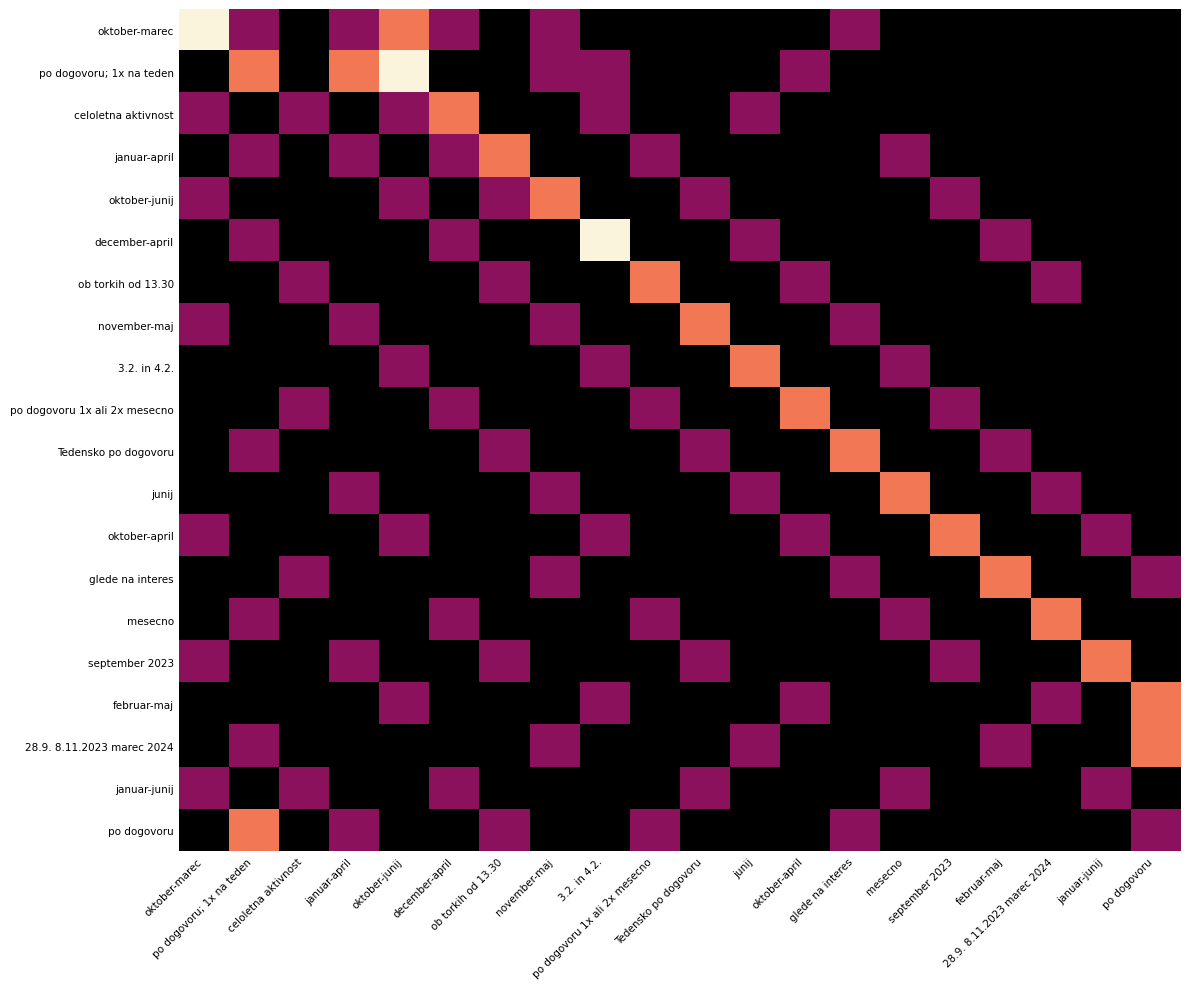

Reading left to right, list all the values displayed in this chart.

oktober-marec: oktober-marec=0	po dogovoru; 1x na teden=2	celoletna aktivnost=3	januar-april=2	oktober-junij=1	december-april=2	ob torkih od 13.30=3	november-maj=2	3.2. in 4.2.=3	po dogovoru 1x ali 2x mesecno=3	Tedensko po dogovoru=3	junij=3	oktober-april=3	glede na interes=2	mesecno=3	september 2023=3	februar-maj=3	28.9. 8.11.2023 marec 2024=3	januar-junij=3	po dogovoru=3
po dogovoru; 1x na teden: oktober-marec=3	po dogovoru; 1x na teden=1	celoletna aktivnost=3	januar-april=1	oktober-junij=0	december-april=3	ob torkih od 13.30=3	november-maj=2	3.2. in 4.2.=2	po dogovoru 1x ali 2x mesecno=3	Tedensko po dogovoru=3	junij=3	oktober-april=2	glede na interes=3	mesecno=3	september 2023=3	februar-maj=3	28.9. 8.11.2023 marec 2024=3	januar-junij=3	po dogovoru=3
celoletna aktivnost: oktober-marec=2	po dogovoru; 1x na teden=3	celoletna aktivnost=2	januar-april=3	oktober-junij=2	december-april=1	ob torkih od 13.30=3	november-maj=3	3.2. in 4.2.=2	po dogovoru 1x ali 2x mesecno=3	Tedensko po dogovoru=3	junij=2	oktober-april=3	glede na interes=3	mesecno=3	september 2023=3	februar-maj=3	28.9. 8.11.2023 marec 2024=3	januar-junij=3	po dogovoru=3
januar-april: oktober-marec=3	po dogovoru; 1x na teden=2	celoletna aktivnost=3	januar-april=2	oktober-junij=3	december-april=2	ob torkih od 13.30=1	november-maj=3	3.2. in 4.2.=3	po dogovoru 1x ali 2x mesecno=2	Tedensko po dogovoru=3	junij=3	oktober-april=3	glede na interes=3	mesecno=2	september 2023=3	februar-maj=3	28.9. 8.11.2023 marec 2024=3	januar-junij=3	po dogovoru=3
oktober-junij: oktober-marec=2	po dogovoru; 1x na teden=3	celoletna aktivnost=3	januar-april=3	oktober-junij=2	december-april=3	ob torkih od 13.30=2	november-maj=1	3.2. in 4.2.=3	po dogovoru 1x ali 2x mesecno=3	Tedensko po dogovoru=2	junij=3	oktober-april=3	glede na interes=3	mesecno=3	september 2023=2	februar-maj=3	28.9. 8.11.2023 marec 2024=3	januar-junij=3	po dogovoru=3
december-april: oktober-marec=3	po dogovoru; 1x na teden=2	celoletna aktivnost=3	januar-april=3	oktober-junij=3	december-april=2	ob torkih od 13.30=3	november-maj=3	3.2. in 4.2.=0	po dogovoru 1x ali 2x mesecno=3	Tedensko po dogovoru=3	junij=2	oktober-april=3	glede na interes=3	mesecno=3	september 2023=3	februar-maj=2	28.9. 8.11.2023 marec 2024=3	januar-junij=3	po dogovoru=3
ob torkih od 13.30: oktober-marec=3	po dogovoru; 1x na teden=3	celoletna aktivnost=2	januar-april=3	oktober-junij=3	december-april=3	ob torkih od 13.30=2	november-maj=3	3.2. in 4.2.=3	po dogovoru 1x ali 2x mesecno=1	Tedensko po dogovoru=3	junij=3	oktober-april=2	glede na interes=3	mesecno=3	september 2023=3	februar-maj=3	28.9. 8.11.2023 marec 2024=2	januar-junij=3	po dogovoru=3
november-maj: oktober-marec=2	po dogovoru; 1x na teden=3	celoletna aktivnost=3	januar-april=2	oktober-junij=3	december-april=3	ob torkih od 13.30=3	november-maj=2	3.2. in 4.2.=3	po dogovoru 1x ali 2x mesecno=3	Tedensko po dogovoru=1	junij=3	oktober-april=3	glede na interes=2	mesecno=3	september 2023=3	februar-maj=3	28.9. 8.11.2023 marec 2024=3	januar-junij=3	po dogovoru=3
3.2. in 4.2.: oktober-marec=3	po dogovoru; 1x na teden=3	celoletna aktivnost=3	januar-april=3	oktober-junij=2	december-april=3	ob torkih od 13.30=3	november-maj=3	3.2. in 4.2.=2	po dogovoru 1x ali 2x mesecno=3	Tedensko po dogovoru=3	junij=1	oktober-april=3	glede na interes=3	mesecno=2	september 2023=3	februar-maj=3	28.9. 8.11.2023 marec 2024=3	januar-junij=3	po dogovoru=3
po dogovoru 1x ali 2x mesecno: oktober-marec=3	po dogovoru; 1x na teden=3	celoletna aktivnost=2	januar-april=3	oktober-junij=3	december-april=2	ob torkih od 13.30=3	november-maj=3	3.2. in 4.2.=3	po dogovoru 1x ali 2x mesecno=2	Tedensko po dogovoru=3	junij=3	oktober-april=1	glede na interes=3	mesecno=3	september 2023=2	februar-maj=3	28.9. 8.11.2023 marec 2024=3	januar-junij=3	po dogovoru=3
Tedensko po dogovoru: oktober-marec=3	po dogovoru; 1x na teden=2	celoletna aktivnost=3	januar-april=3	oktober-junij=3	december-april=3	ob torkih od 13.30=2	november-maj=3	3.2. in 4.2.=3	po dogovoru 1x ali 2x mesecno=3	Tedensko po dogovoru=2	junij=3	oktober-april=3	glede na interes=1	mesecno=3	september 2023=3	februar-maj=2	28.9. 8.11.2023 marec 2024=3	januar-junij=3	po dogovoru=3
junij: oktober-marec=3	po dogovoru; 1x na teden=3	celoletna aktivnost=3	januar-april=2	oktober-junij=3	december-april=3	ob torkih od 13.30=3	november-maj=2	3.2. in 4.2.=3	po dogovoru 1x ali 2x mesecno=3	Tedensko po dogovoru=3	junij=2	oktober-april=3	glede na interes=3	mesecno=1	september 2023=3	februar-maj=3	28.9. 8.11.2023 marec 2024=2	januar-junij=3	po dogovoru=3
oktober-april: oktober-marec=2	po dogovoru; 1x na teden=3	celoletna aktivnost=3	januar-april=3	oktober-junij=2	december-april=3	ob torkih od 13.30=3	november-maj=3	3.2. in 4.2.=2	po dogovoru 1x ali 2x mesecno=3	Tedensko po dogovoru=3	junij=3	oktober-april=2	glede na interes=3	mesecno=3	september 2023=1	februar-maj=3	28.9. 8.11.2023 marec 2024=3	januar-junij=2	po dogovoru=3
glede na interes: oktober-marec=3	po dogovoru; 1x na teden=3	celoletna aktivnost=2	januar-april=3	oktober-junij=3	december-april=3	ob torkih od 13.30=3	november-maj=2	3.2. in 4.2.=3	po dogovoru 1x ali 2x mesecno=3	Tedensko po dogovoru=3	junij=3	oktober-april=3	glede na interes=2	mesecno=3	september 2023=3	februar-maj=1	28.9. 8.11.2023 marec 2024=3	januar-junij=3	po dogovoru=2
mesecno: oktober-marec=3	po dogovoru; 1x na teden=2	celoletna aktivnost=3	januar-april=3	oktober-junij=3	december-april=2	ob torkih od 13.30=3	november-maj=3	3.2. in 4.2.=3	po dogovoru 1x ali 2x mesecno=2	Tedensko po dogovoru=3	junij=3	oktober-april=3	glede na interes=3	mesecno=2	september 2023=3	februar-maj=3	28.9. 8.11.2023 marec 2024=1	januar-junij=3	po dogovoru=3
september 2023: oktober-marec=2	po dogovoru; 1x na teden=3	celoletna aktivnost=3	januar-april=2	oktober-junij=3	december-april=3	ob torkih od 13.30=2	november-maj=3	3.2. in 4.2.=3	po dogovoru 1x ali 2x mesecno=3	Tedensko po dogovoru=2	junij=3	oktober-april=3	glede na interes=3	mesecno=3	september 2023=2	februar-maj=3	28.9. 8.11.2023 marec 2024=3	januar-junij=1	po dogovoru=3
februar-maj: oktober-marec=3	po dogovoru; 1x na teden=3	celoletna aktivnost=3	januar-april=3	oktober-junij=2	december-april=3	ob torkih od 13.30=3	november-maj=3	3.2. in 4.2.=2	po dogovoru 1x ali 2x mesecno=3	Tedensko po dogovoru=3	junij=3	oktober-april=2	glede na interes=3	mesecno=3	september 2023=3	februar-maj=3	28.9. 8.11.2023 marec 2024=2	januar-junij=3	po dogovoru=1
28.9. 8.11.2023 marec 2024: oktober-marec=3	po dogovoru; 1x na teden=2	celoletna aktivnost=3	januar-april=3	oktober-junij=3	december-april=3	ob torkih od 13.30=3	november-maj=2	3.2. in 4.2.=3	po dogovoru 1x ali 2x mesecno=3	Tedensko po dogovoru=3	junij=2	oktober-april=3	glede na interes=3	mesecno=3	september 2023=3	februar-maj=2	28.9. 8.11.2023 marec 2024=3	januar-junij=3	po dogovoru=1
januar-junij: oktober-marec=2	po dogovoru; 1x na teden=3	celoletna aktivnost=2	januar-april=3	oktober-junij=3	december-april=2	ob torkih od 13.30=3	november-maj=3	3.2. in 4.2.=3	po dogovoru 1x ali 2x mesecno=3	Tedensko po dogovoru=2	junij=3	oktober-april=3	glede na interes=3	mesecno=2	september 2023=3	februar-maj=3	28.9. 8.11.2023 marec 2024=3	januar-junij=2	po dogovoru=3
po dogovoru: oktober-marec=3	po dogovoru; 1x na teden=1	celoletna aktivnost=3	januar-april=2	oktober-junij=3	december-april=3	ob torkih od 13.30=2	november-maj=3	3.2. in 4.2.=3	po dogovoru 1x ali 2x mesecno=2	Tedensko po dogovoru=3	junij=3	oktober-april=3	glede na interes=2	mesecno=3	september 2023=3	februar-maj=3	28.9. 8.11.2023 marec 2024=3	januar-junij=3	po dogovoru=2